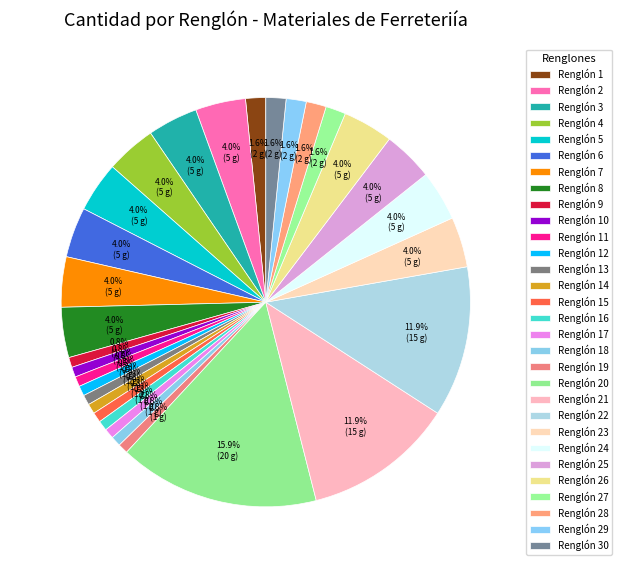

How many slices are in this pie chart?

30